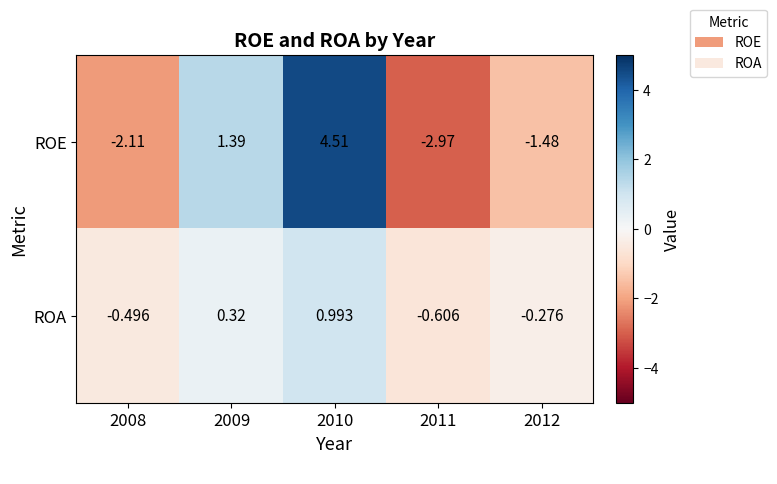

Which series changed the most between 2010 and 2012?

ROE